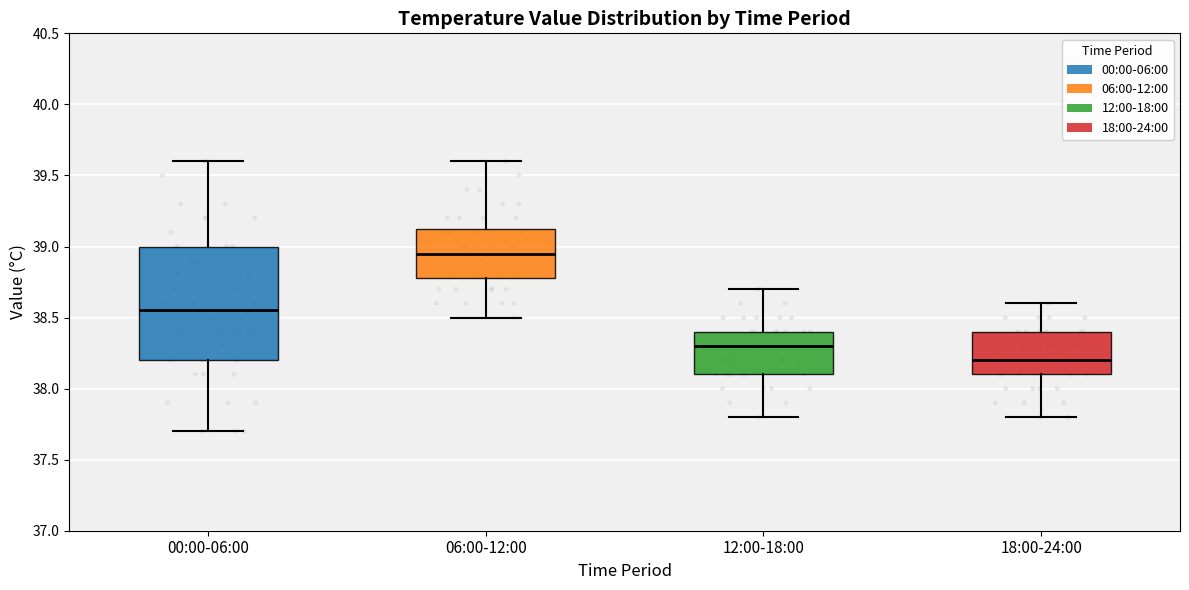

Comparing the boxes themselves (not the whiskers), which one is the tallest?

00:00-06:00